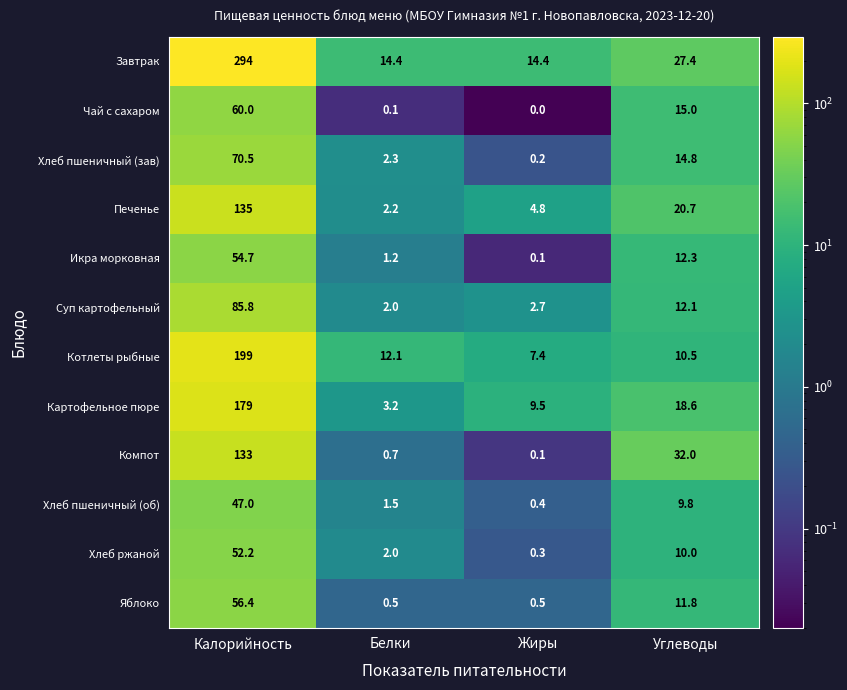

Which series has the widest spread of values?

Завтрак